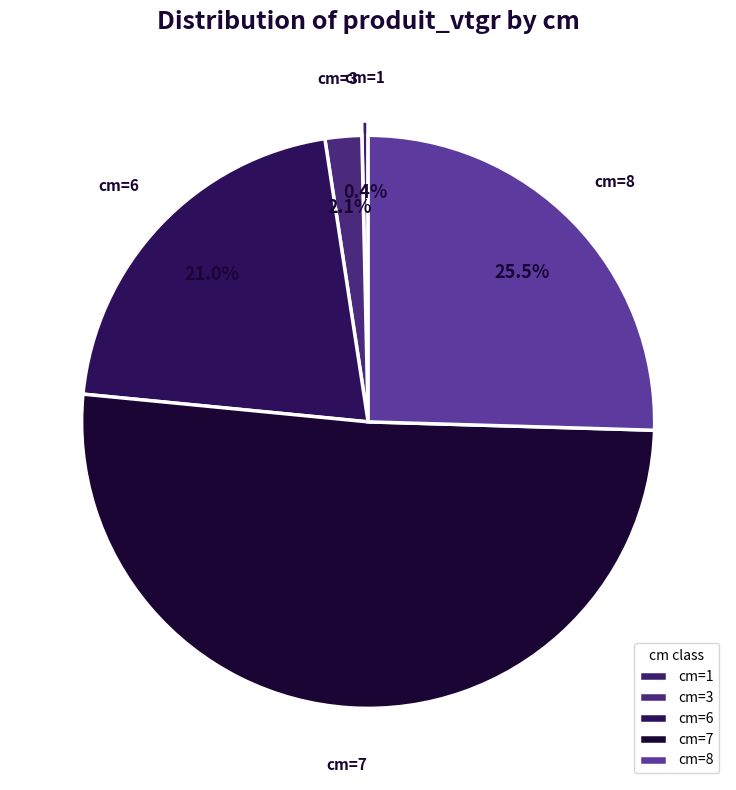

What percentage do cm=1 and cm=6 together represent?

21.4%